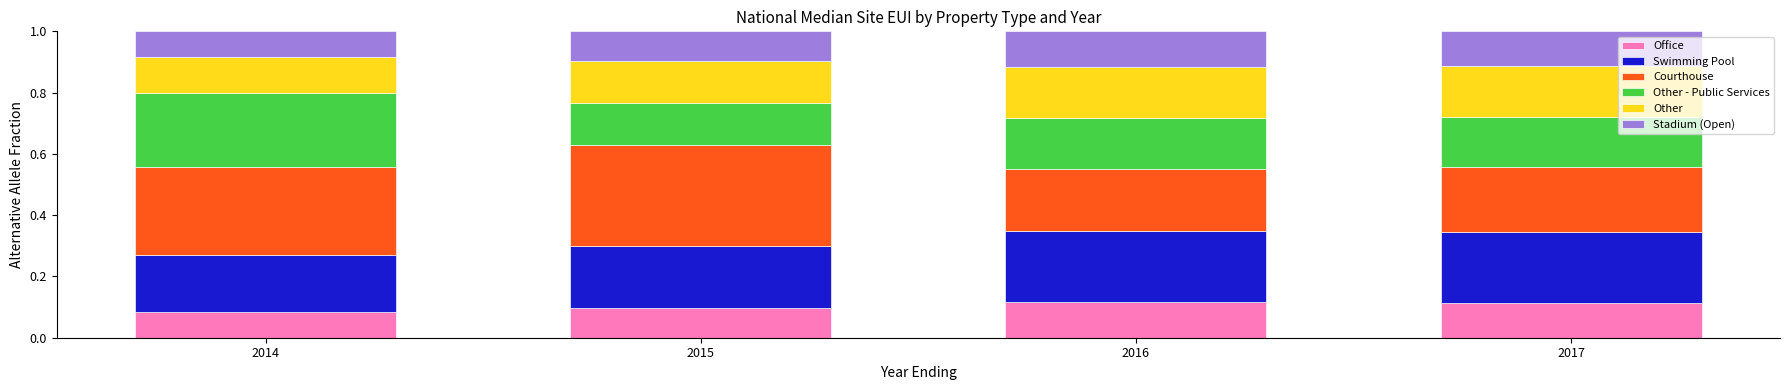

What is the total value across all series at 2015?

1.0